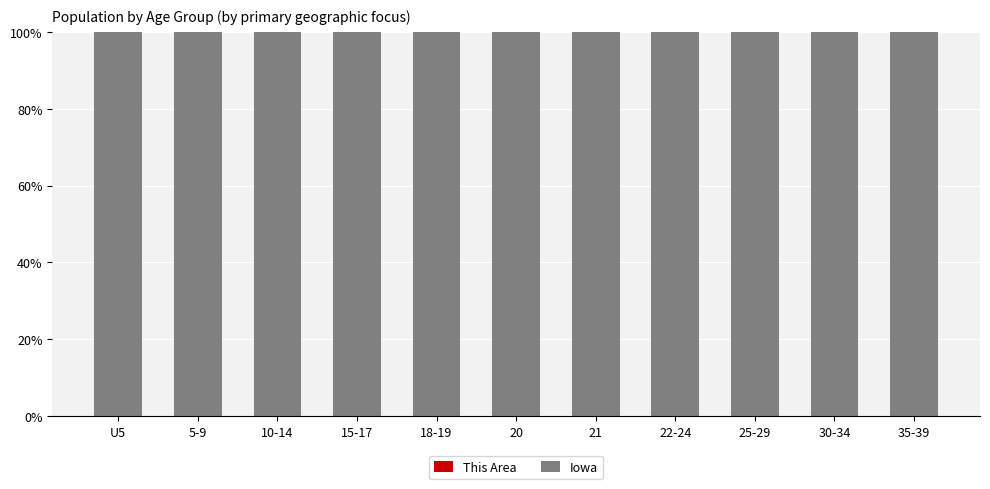

Where is Iowa nearest to the value 99?

10-14